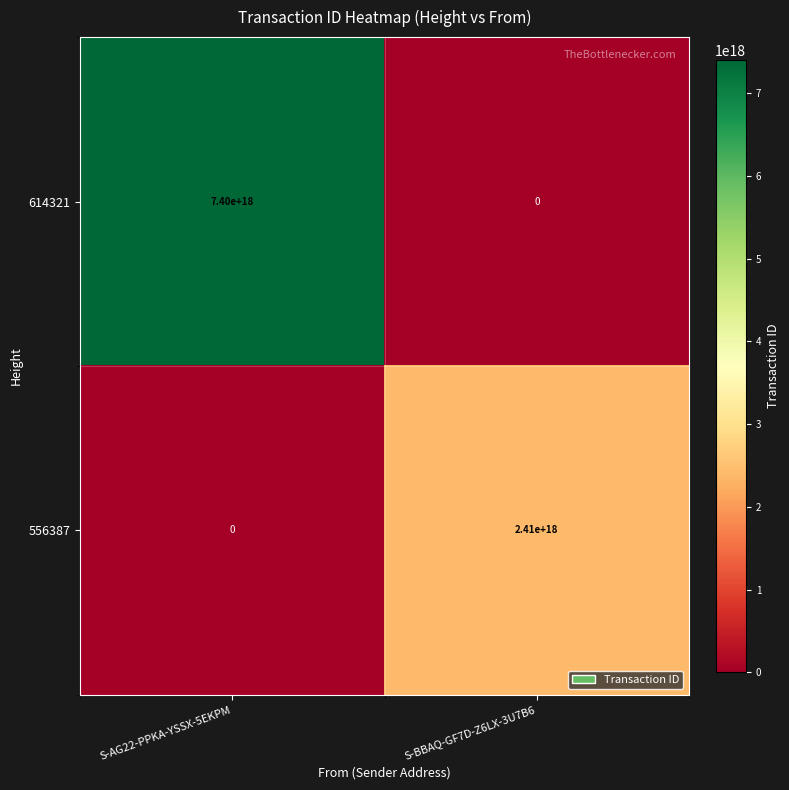

List the series in order of their peak value, lowest first.

556387, 614321